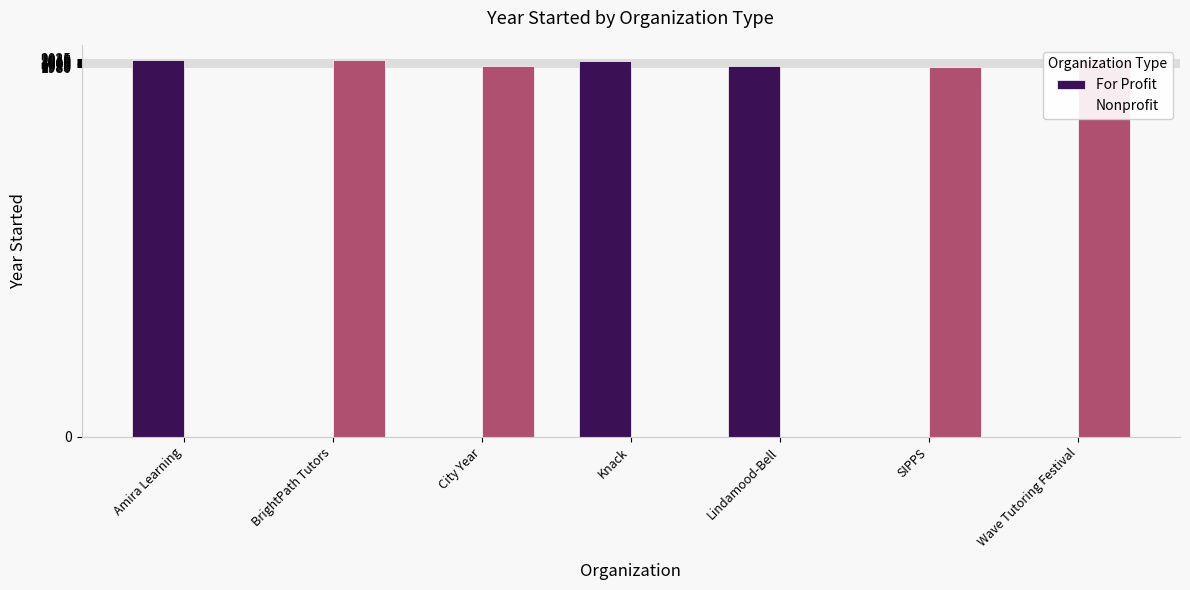

True or false: Nonprofit has a value of 0 at Lindamood-Bell.

True